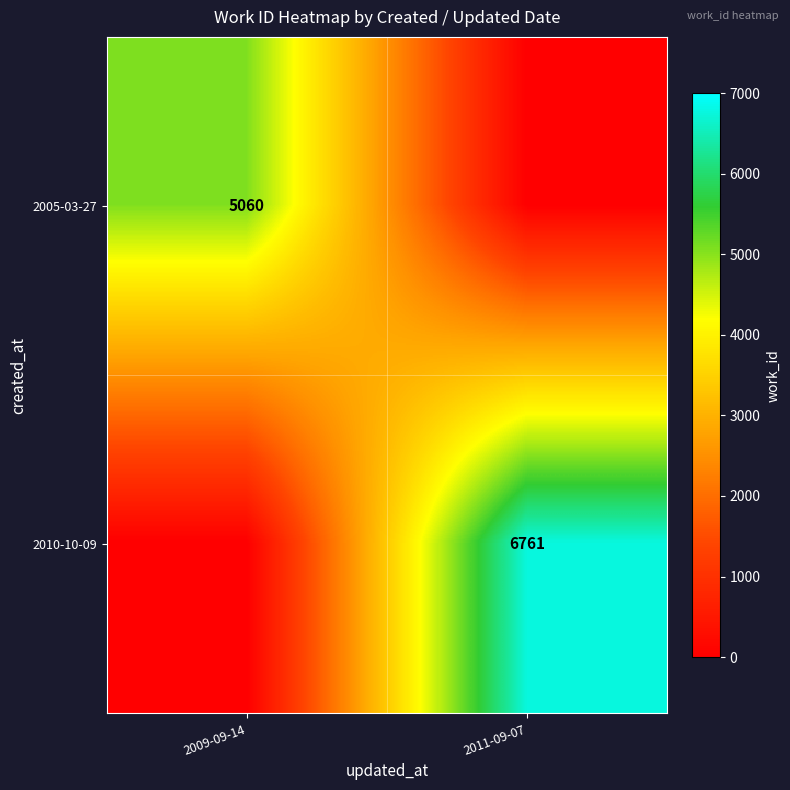

The value of 2010-10-09 at 2011-09-07 is 6761. True or false?

True